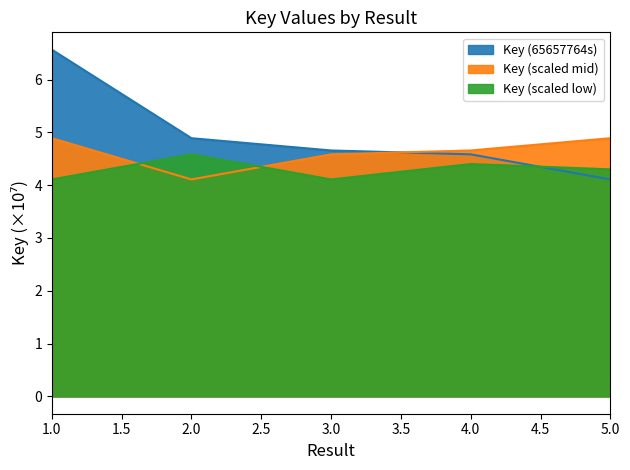

How many interior local valleys does the Key (scaled mid) series have?

1